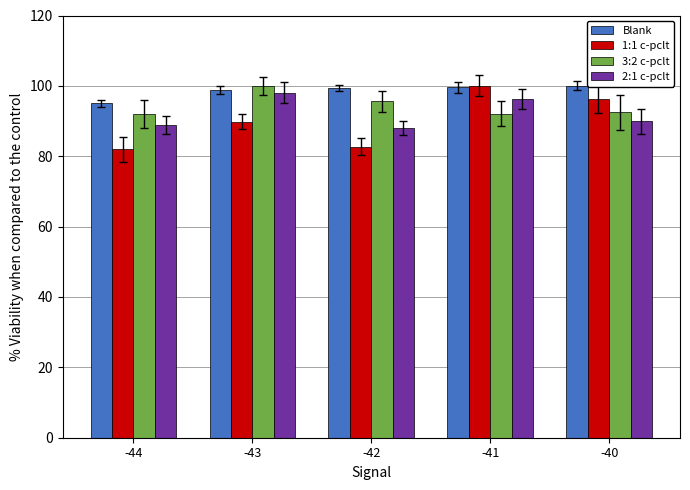

True or false: 2:1 c-pclt has a value of 96.2 at -41.

True